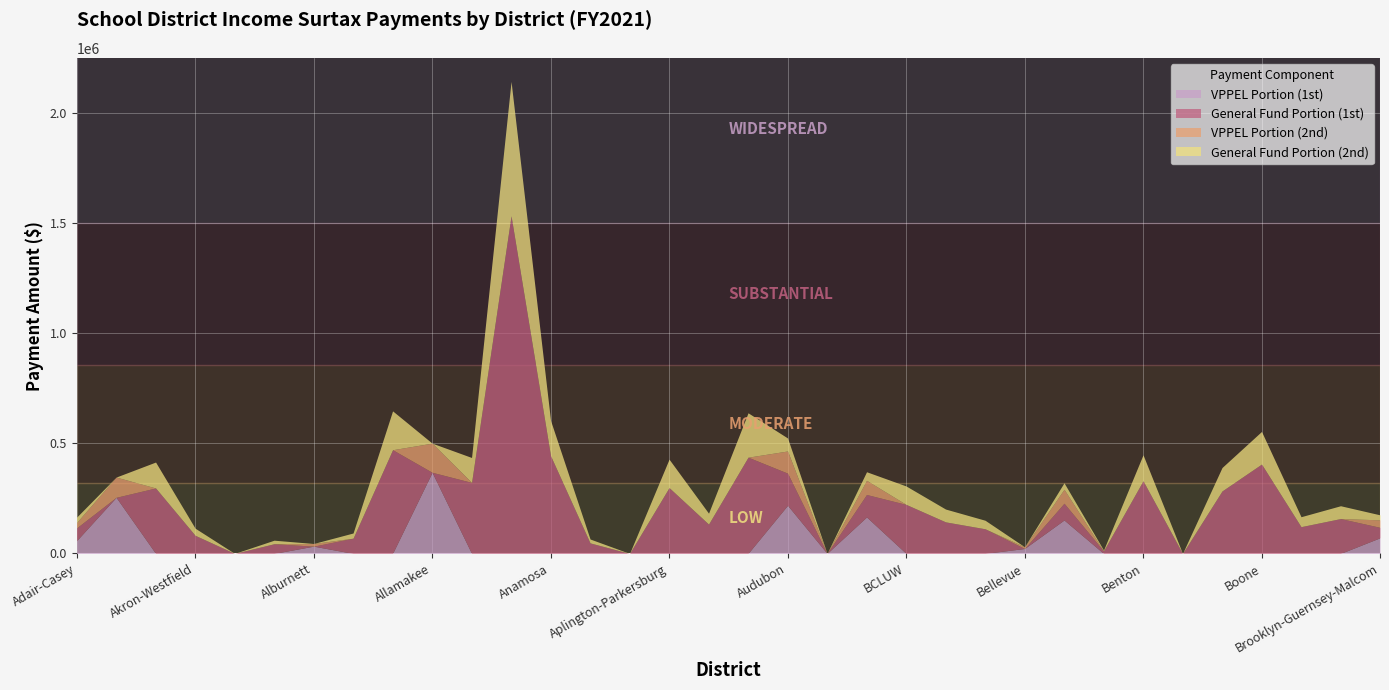

What is the sum of all General Fund Portion (2nd) values?

2481158.8